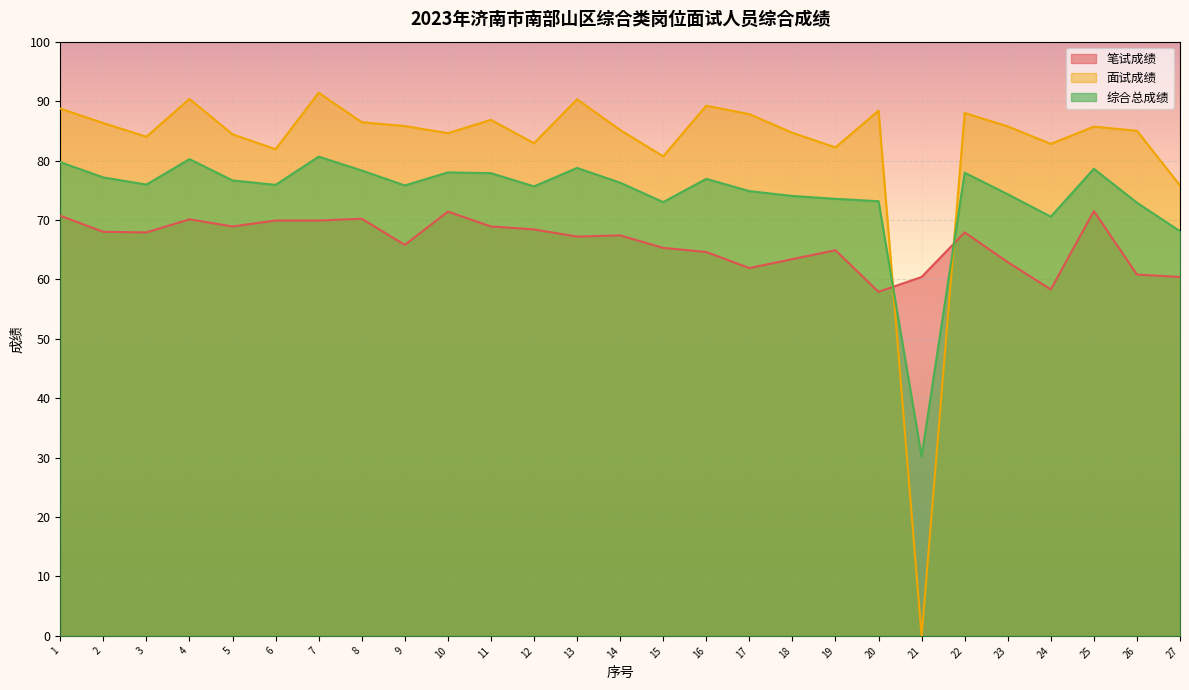

What is the value of the 面试成绩 point at the 20th from the left?

88.4